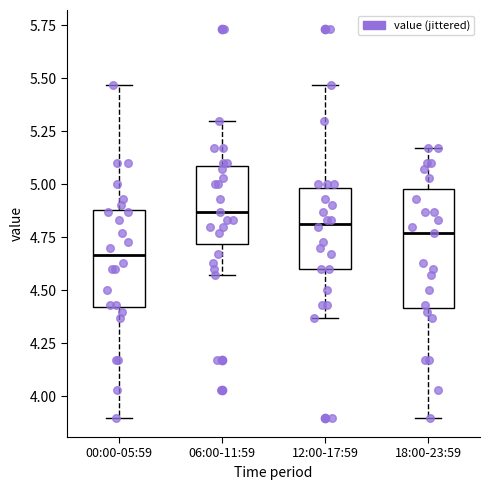

Which box's median line is the highest?

06:00-11:59